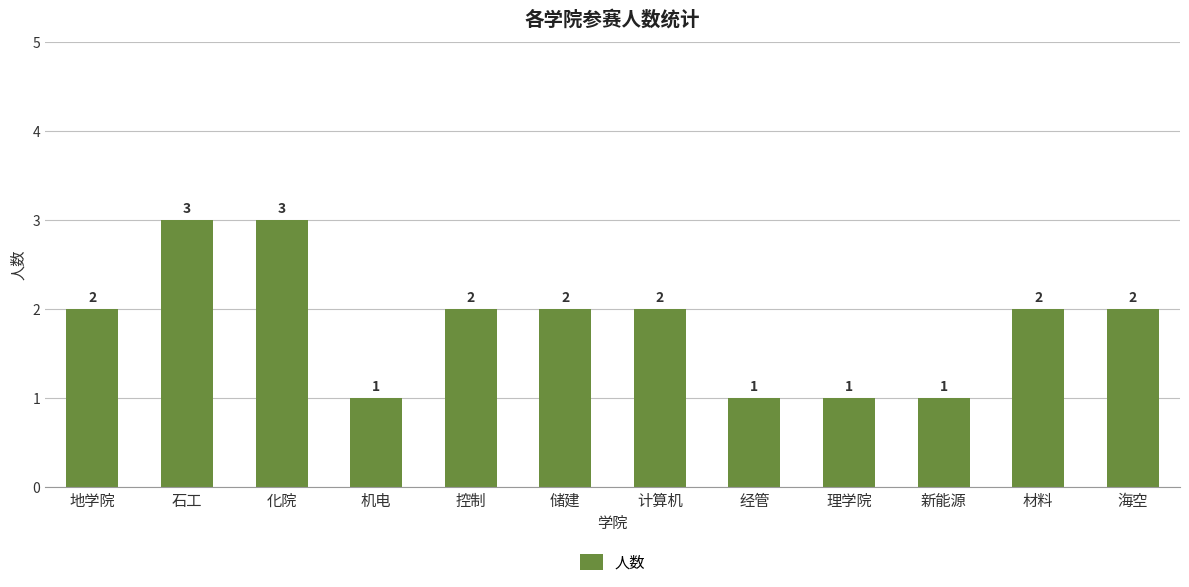

What is the ratio of the value at 化院 to the value at 理学院?

3.0